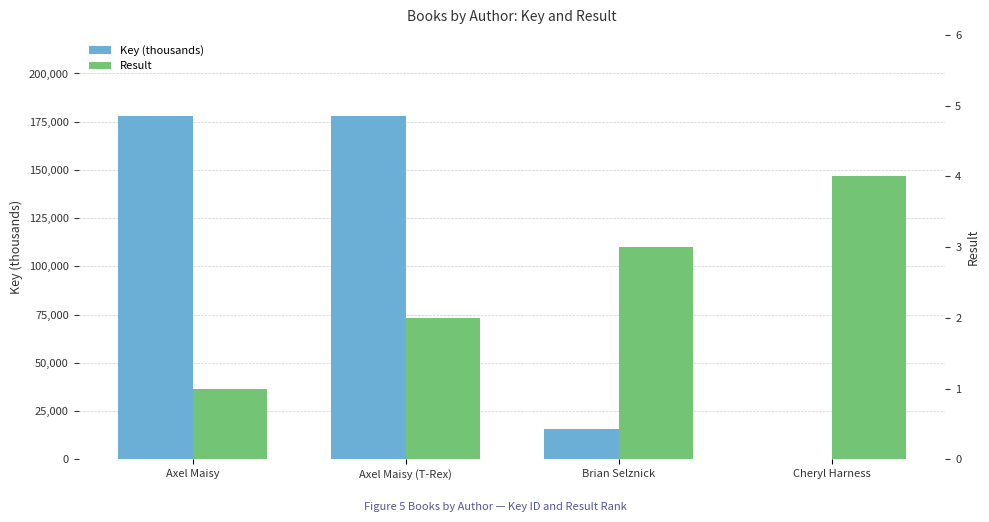

At which category is the sum across all series the highest?

Axel Maisy